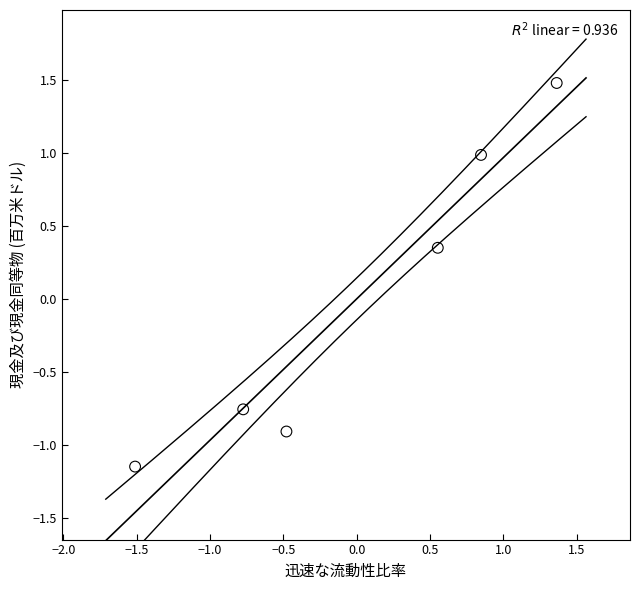

What is the range of Y values (max minus min)?

2.6